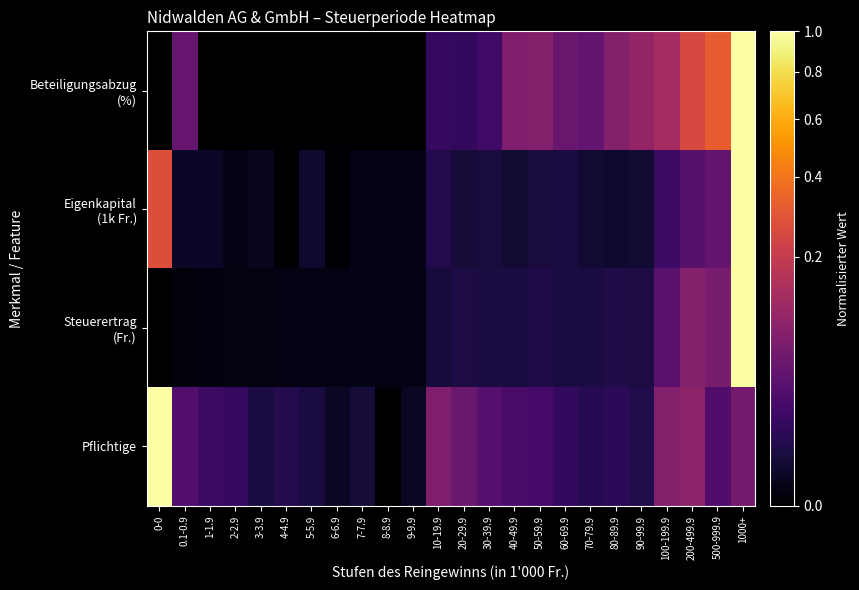

At which category is the sum across all series the highest?

1000+